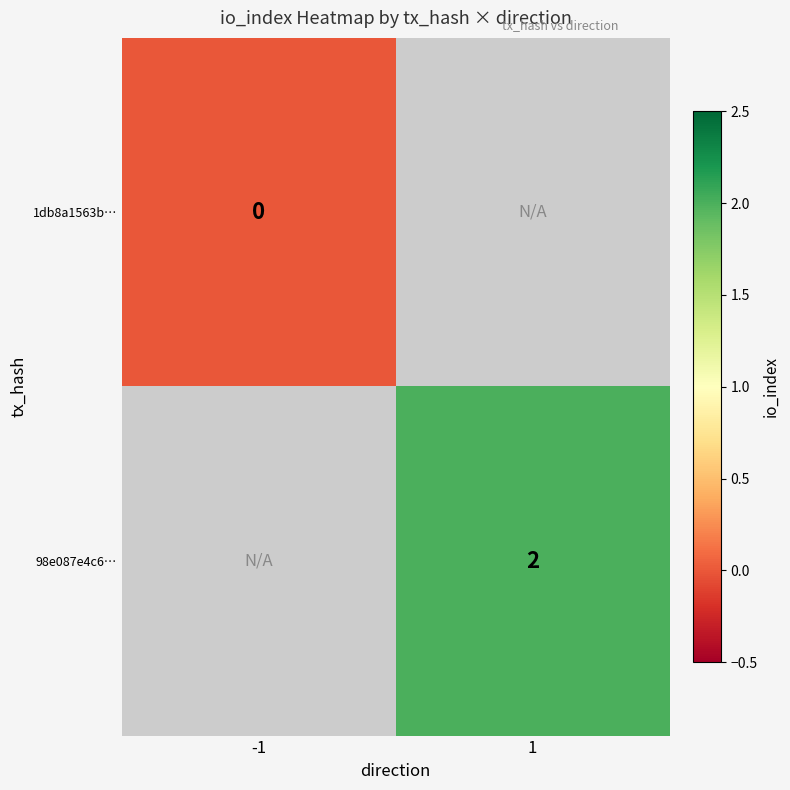

Which category has the lowest value across all series?

-1